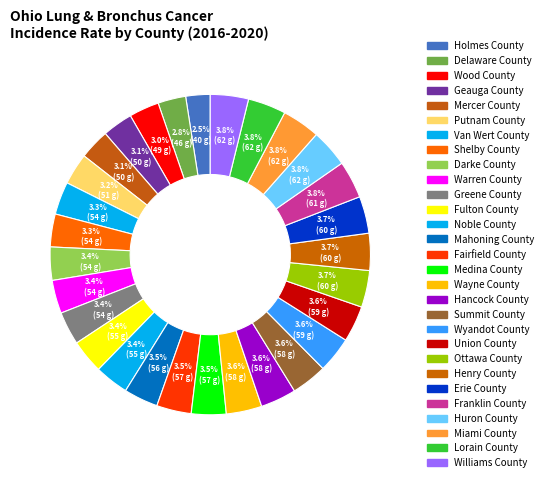

Count the number of slices in the pie.

29